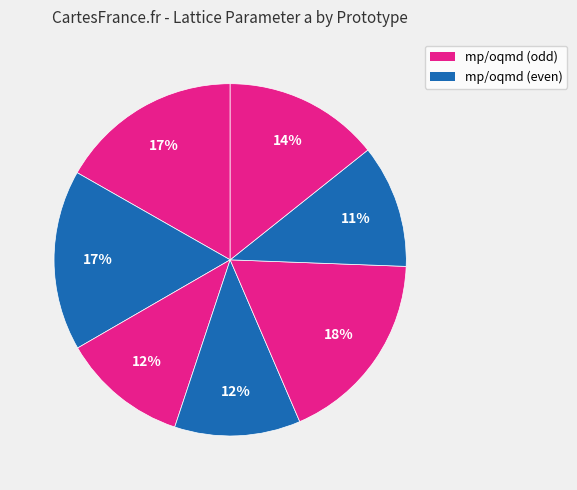

How many segments does this pie chart have?

7